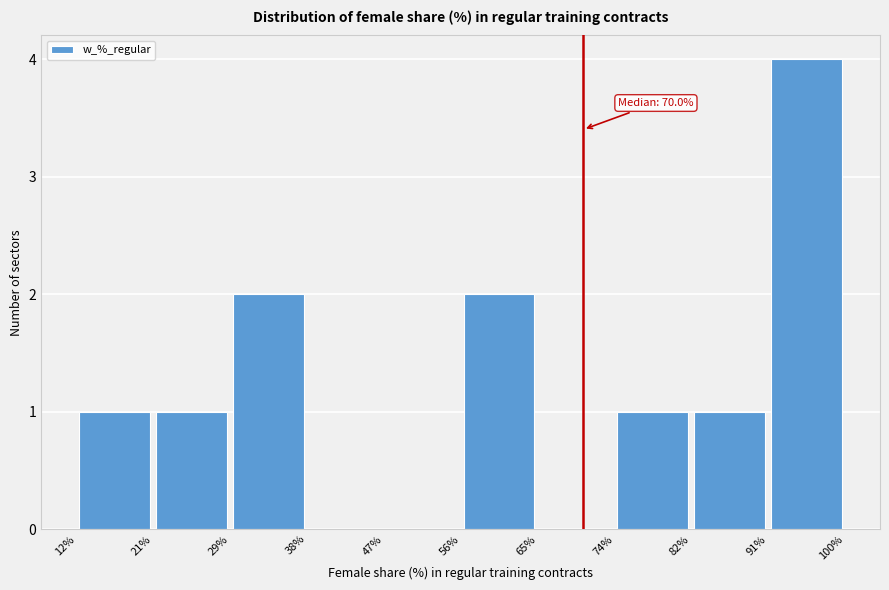

Which range on the x-axis has the tallest bar?

91% to 100%